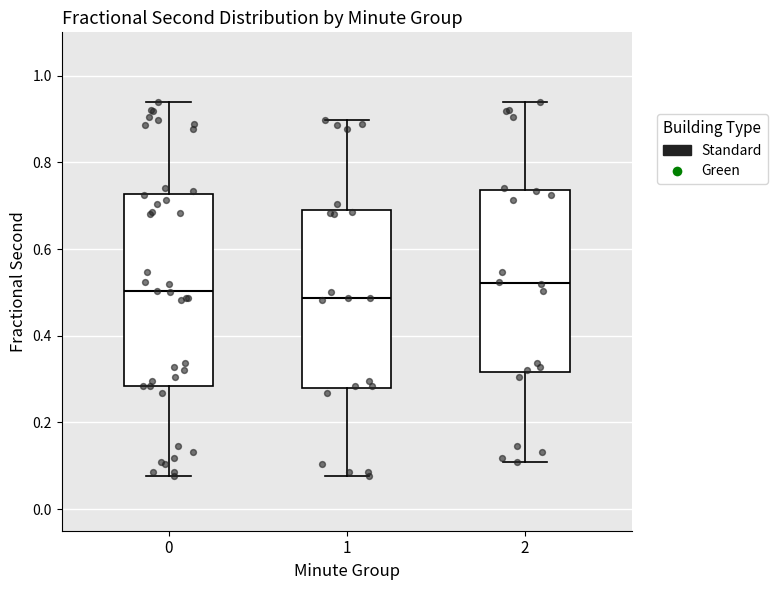

Reading left to right, read every box against the y-axis: the position of its median line, the range the box covers, and the ends of its whiskers. The values are not printed on the chart, so give them approximately, as read against the axis.

0: median 0.50, box 0.28 to 0.72, whiskers 0.08 to 0.94
1: median 0.48, box 0.28 to 0.68, whiskers 0.08 to 0.90
2: median 0.52, box 0.32 to 0.74, whiskers 0.10 to 0.94